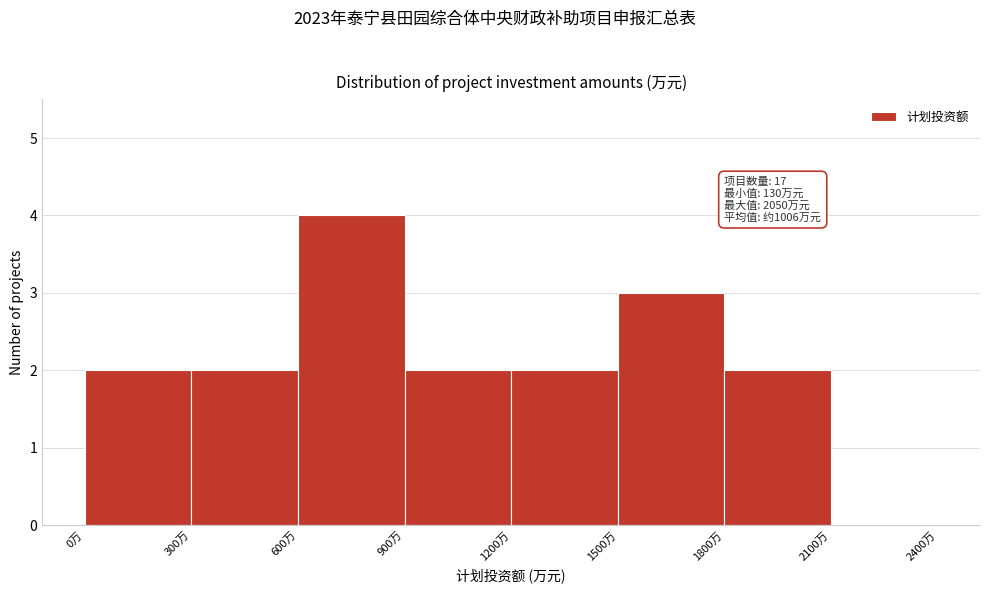

Over which range of the x-axis is the bar tallest?

600 to 900